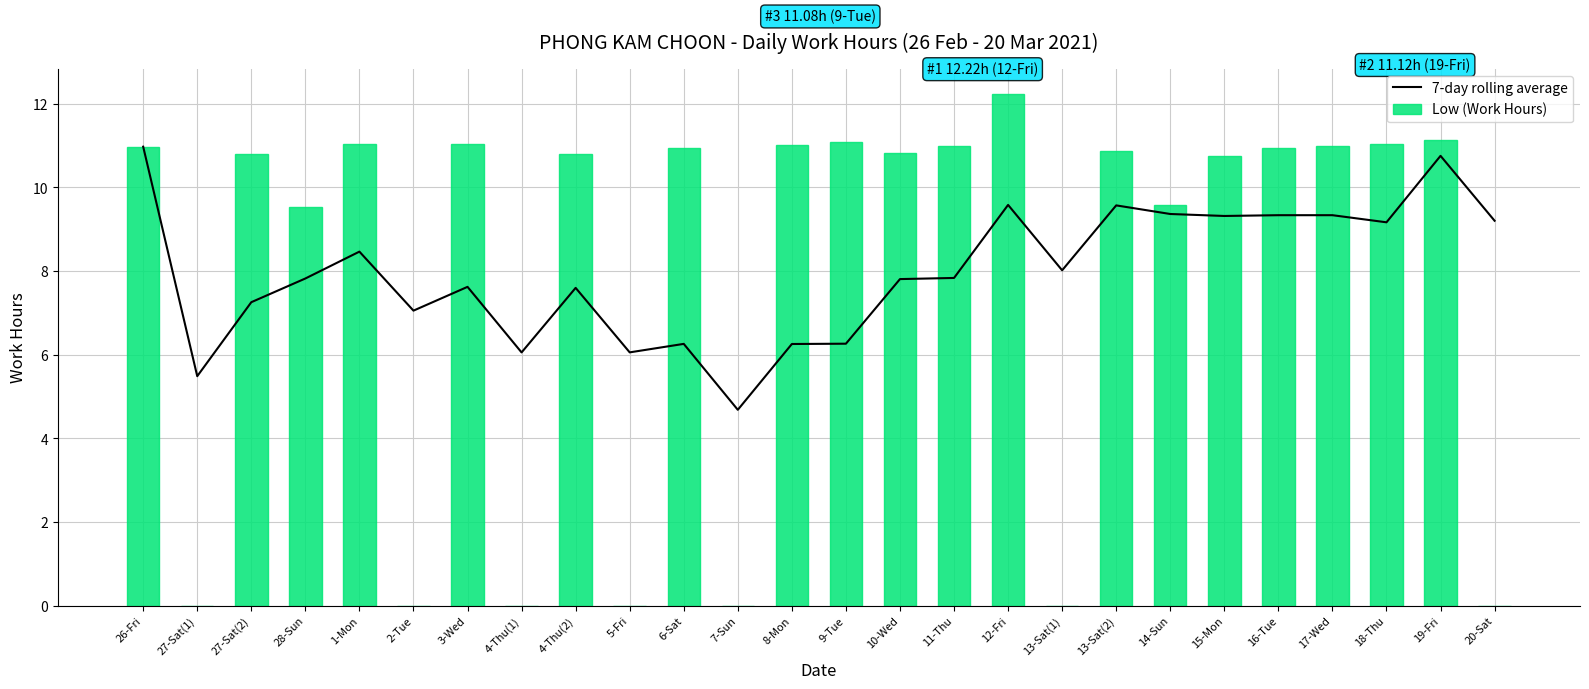

What is the total value across all series at 13-Sat(1)?

8.0